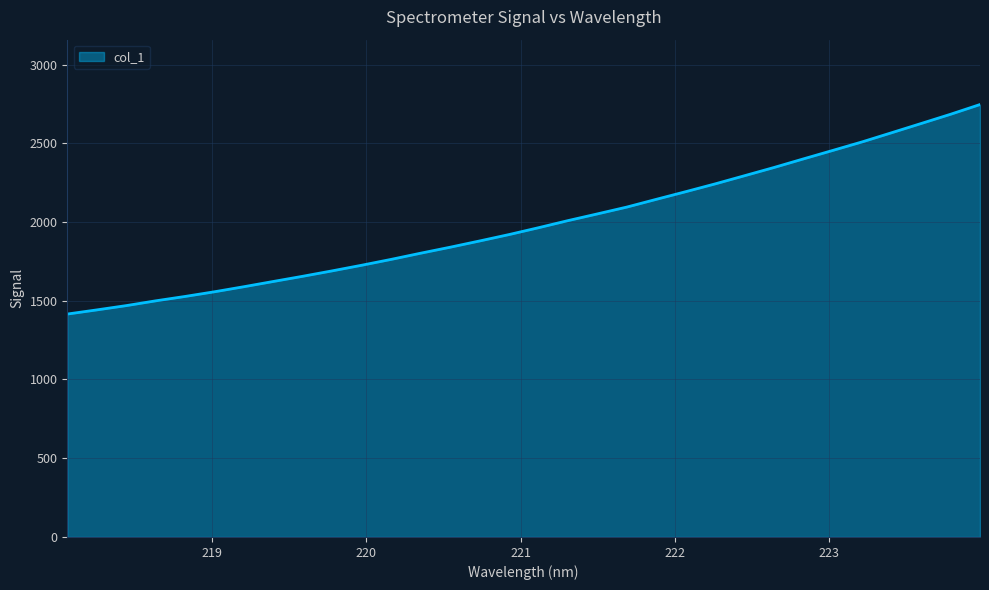

What is the greatest value displayed?

2746.0